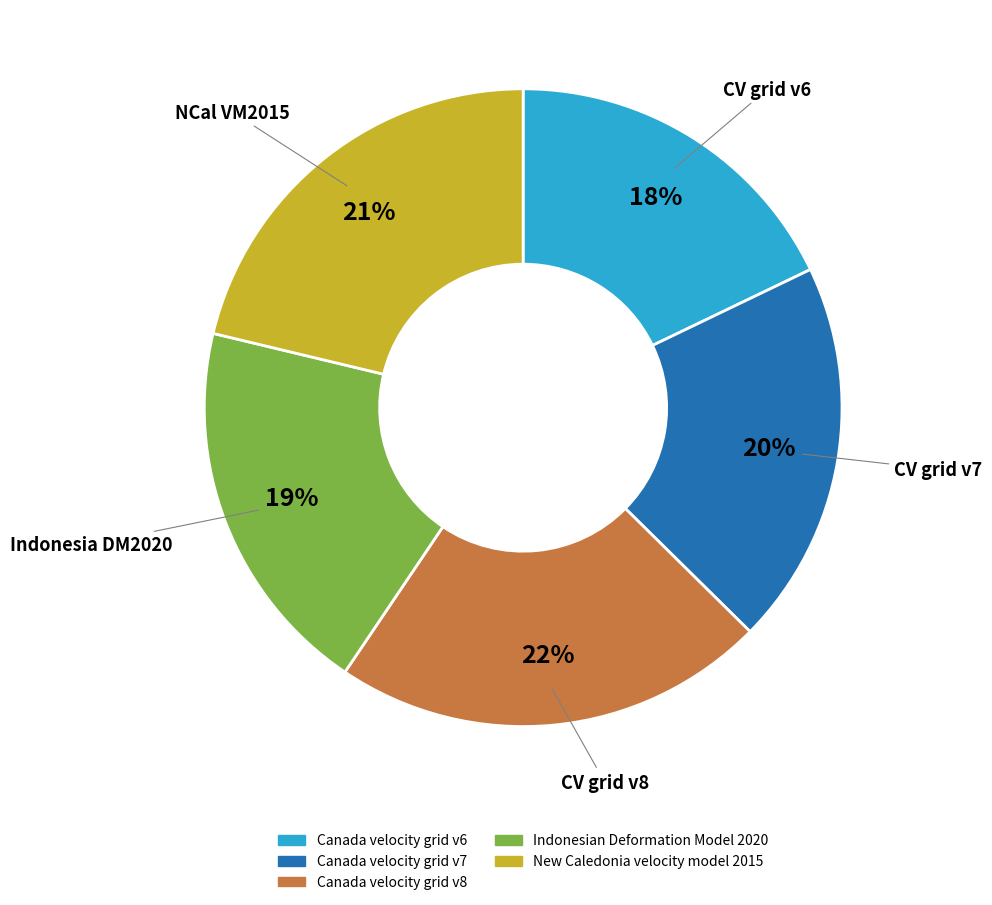

Is it true that Canada velocity grid v7 is 9% of the pie?

False